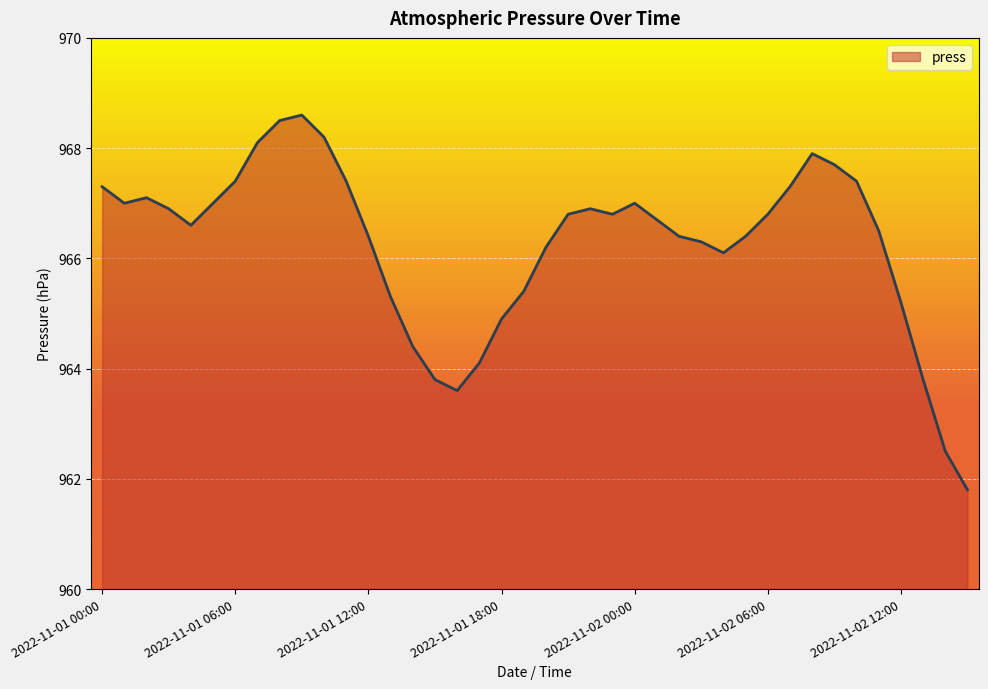

What is the difference between the maximum and minimum values?

6.8